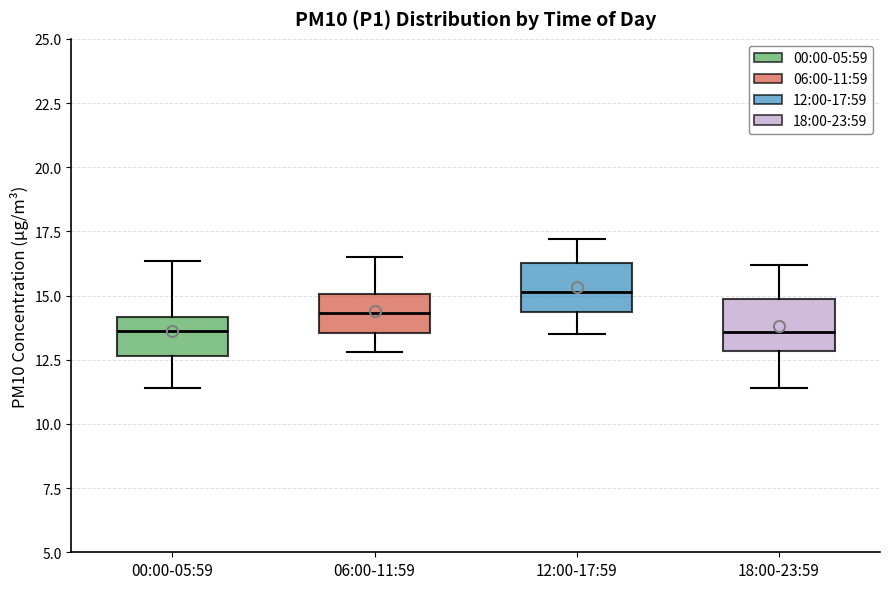

Which box's median line is the highest?

12:00-17:59